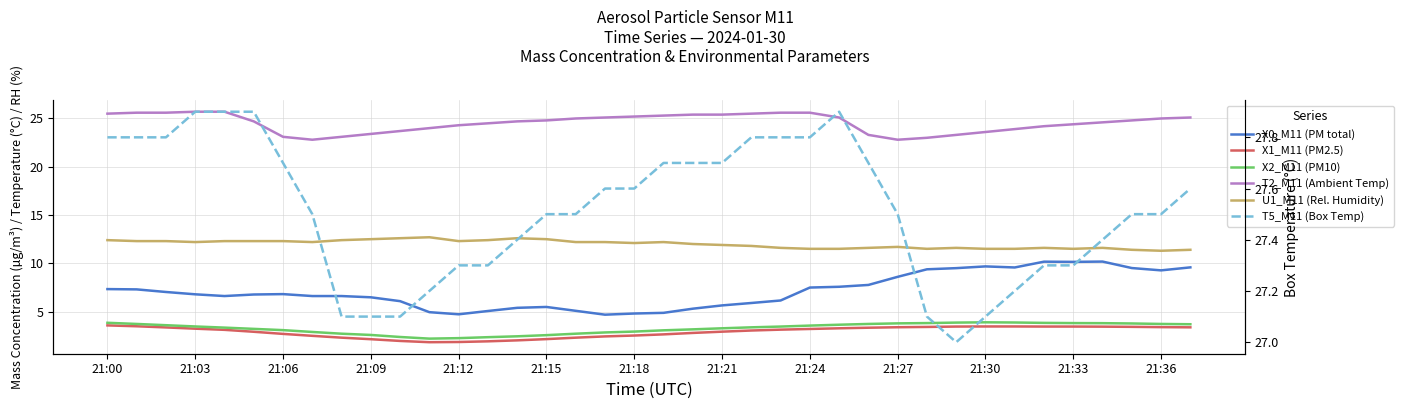

At which category is the sum across all series the highest?

34